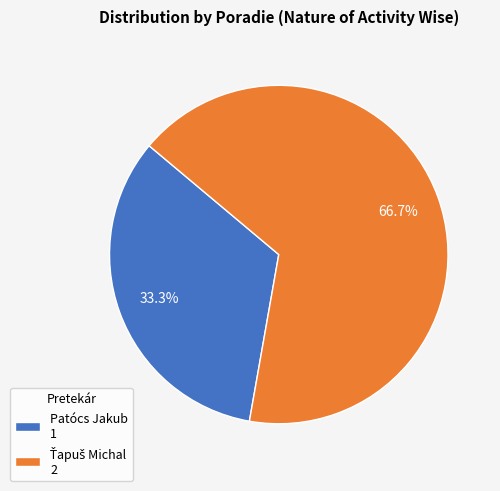

Count the number of slices in the pie.

2